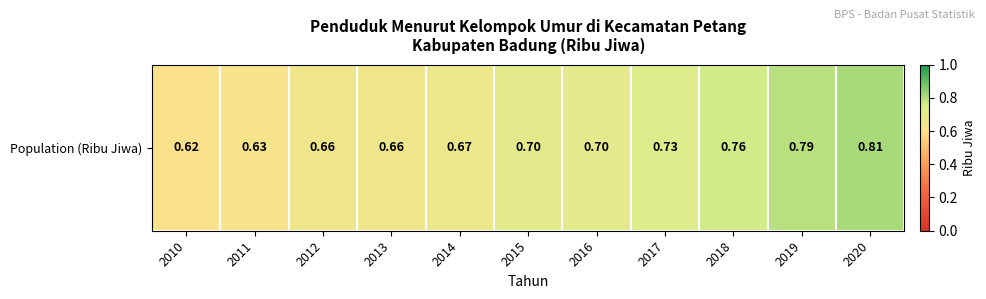

What is the average value?

0.7